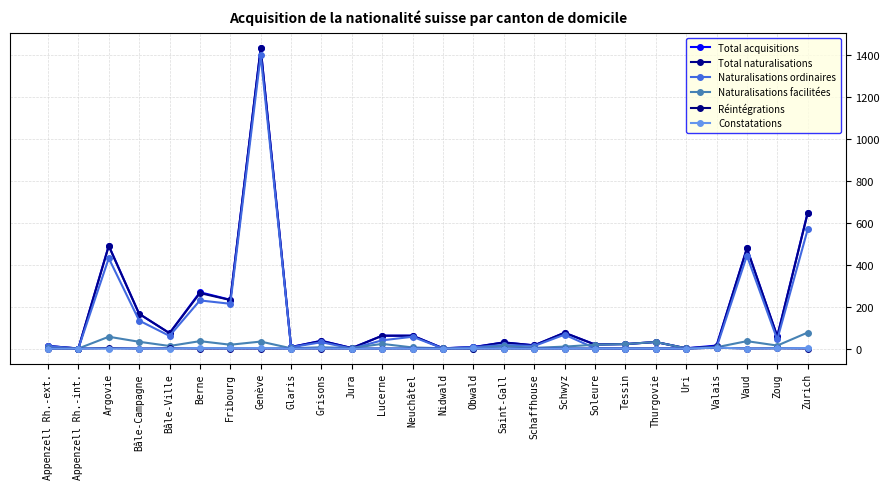

What is the difference between the highest and lowest values at Bâle-Ville?

73